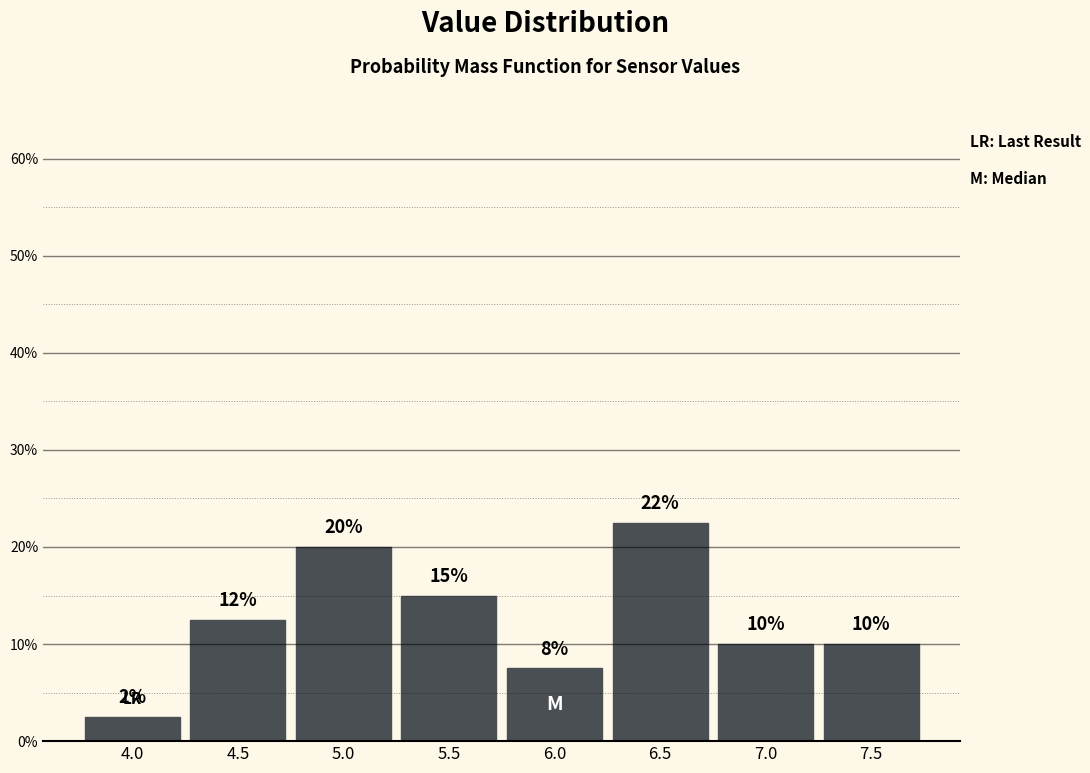

What is the sum of the values at 6.0 and 4.0?

10.0